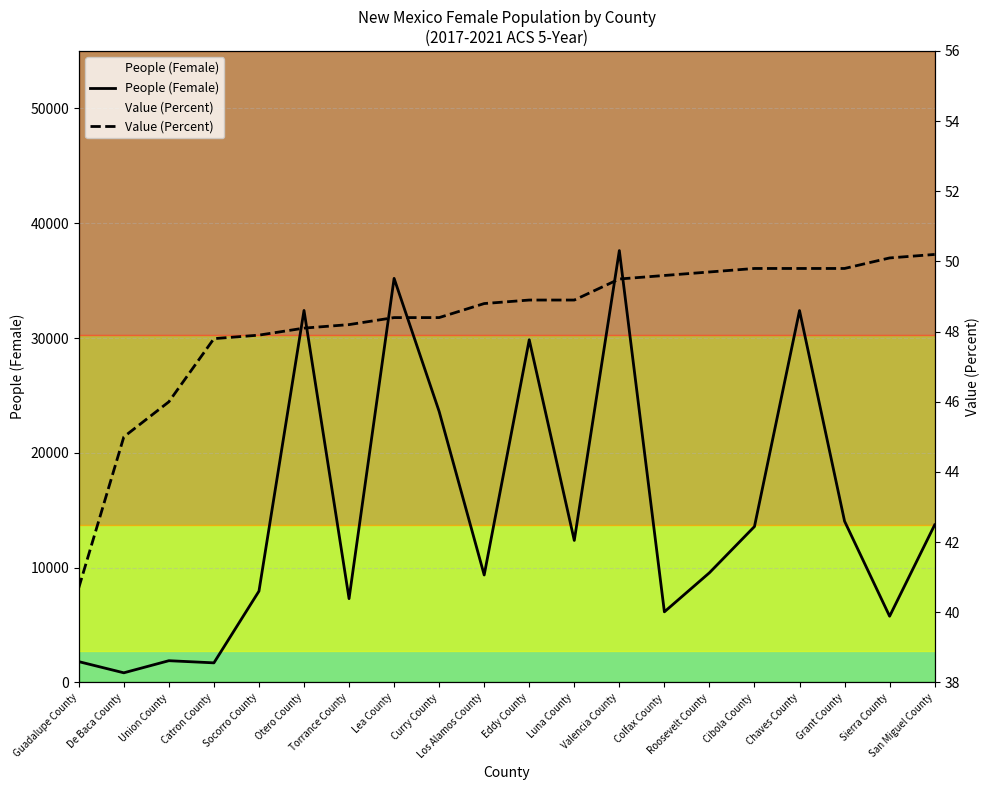

At which label does Value (Percent) first exceed 48?

Otero County